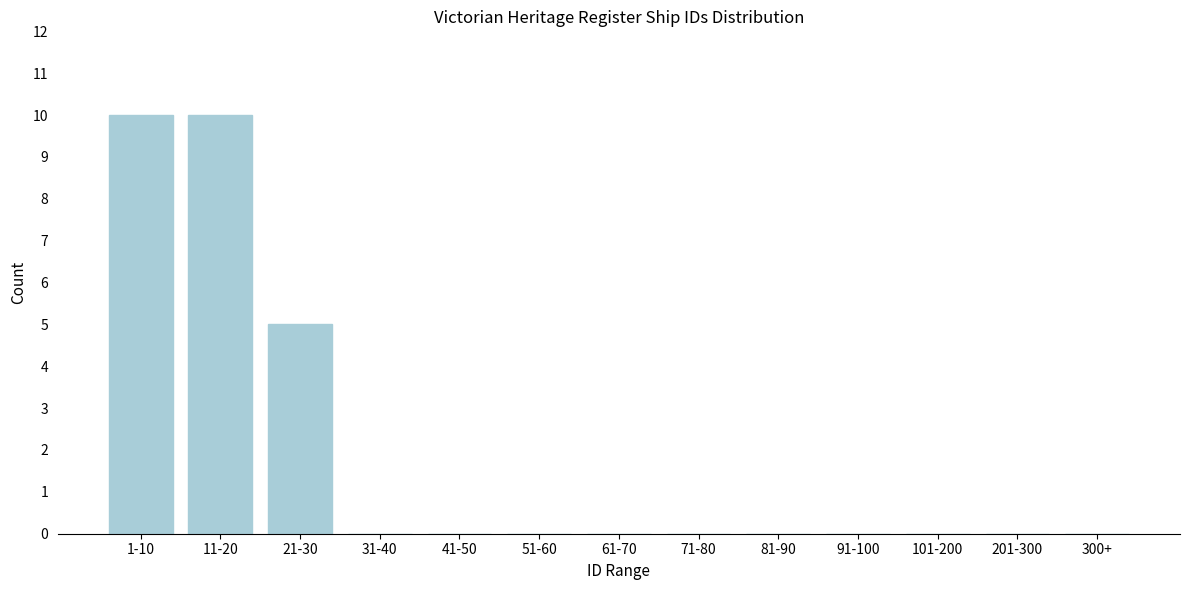

Reading right to left, extract all data points from this chart.

300+=0	201-300=0	101-200=0	91-100=0	81-90=0	71-80=0	61-70=0	51-60=0	41-50=0	31-40=0	21-30=5	11-20=10	1-10=10